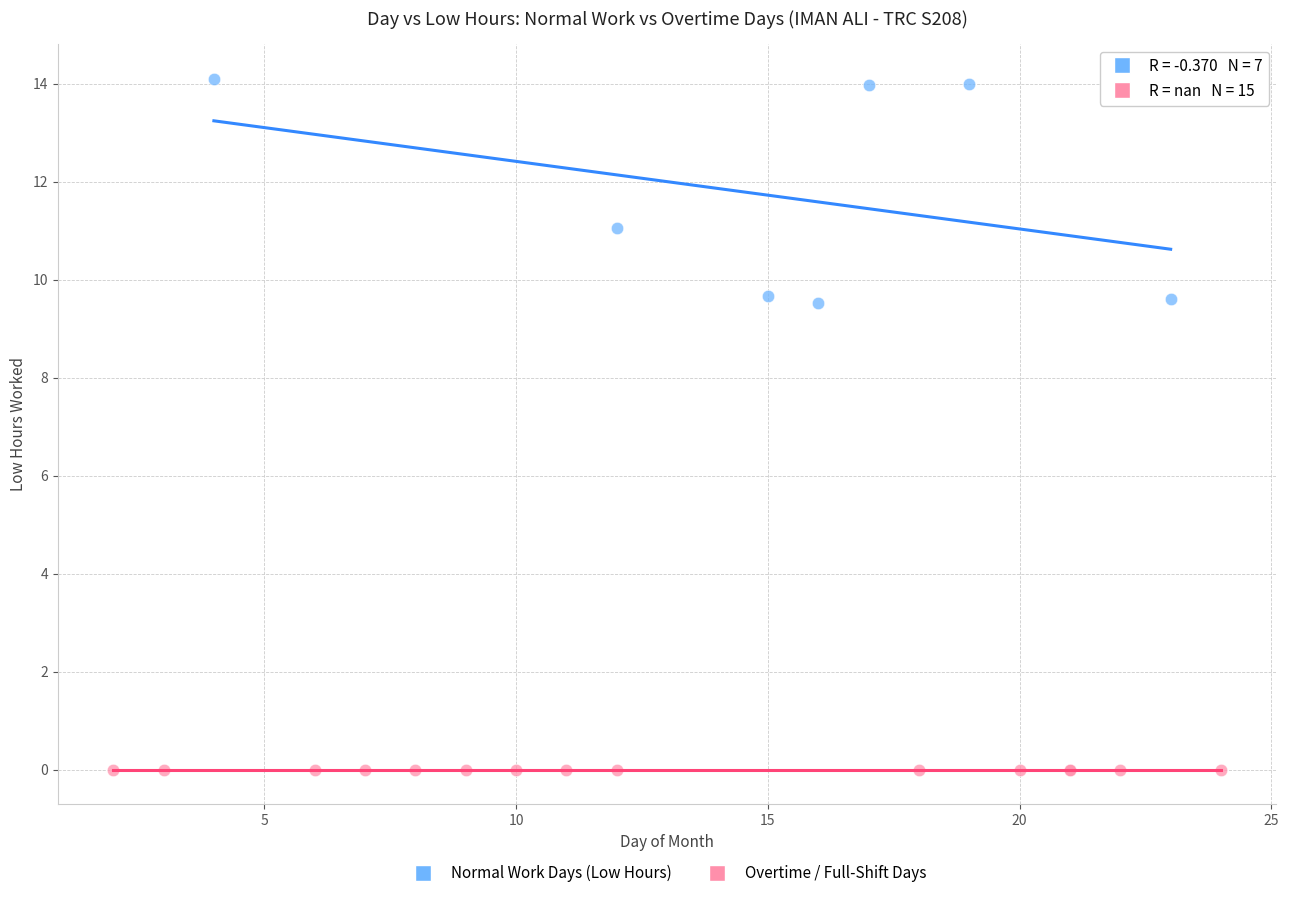

Which series reaches the minimum Y coordinate?

Overtime / Full-Shift Days